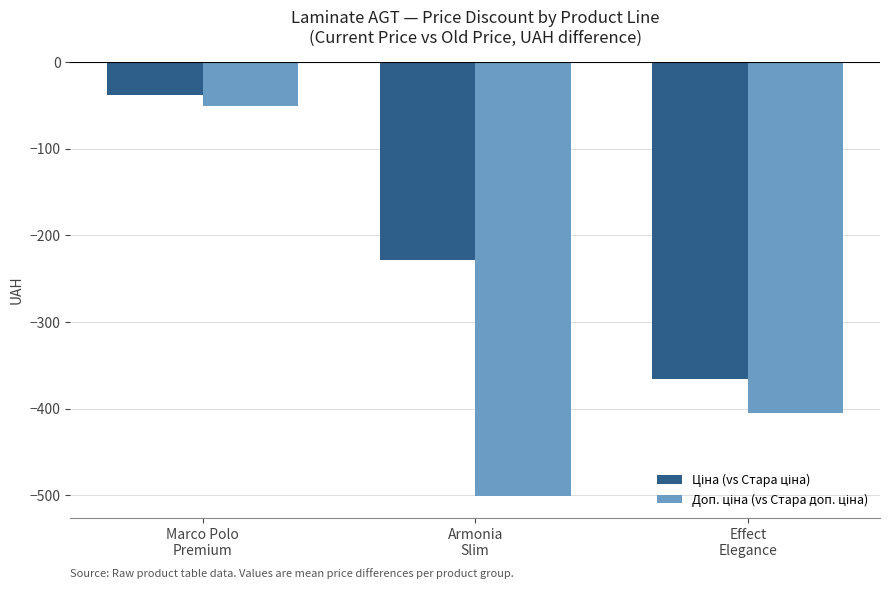

What is the smallest value displayed?

-500.8